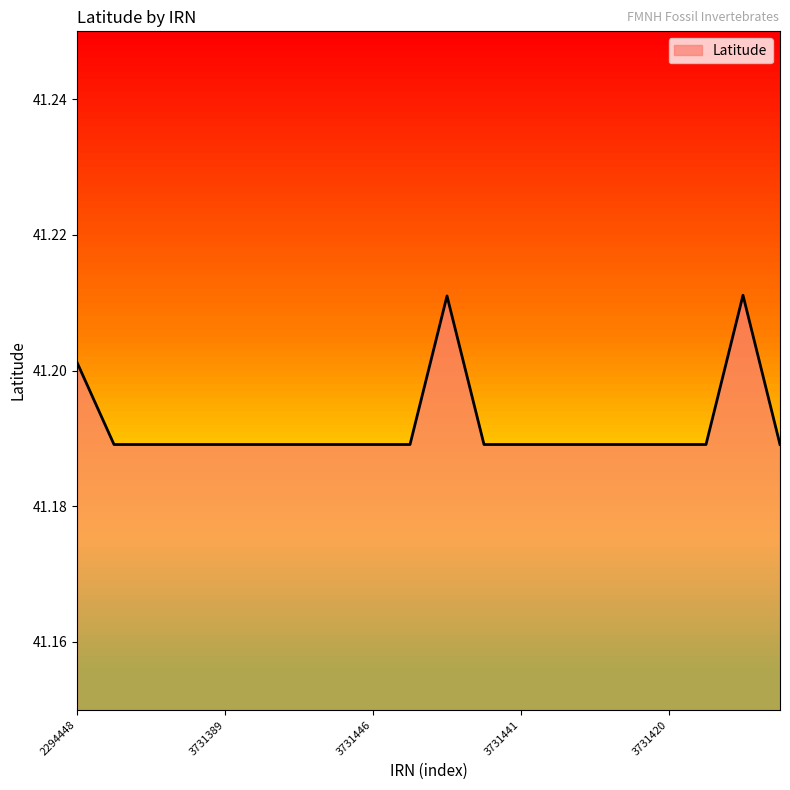

Reading left to right, transcribe all the data shown in this chart.

2294448=41.2	3731423=41.2	3731450=41.2	3731387=41.2	3731389=41.2	3731433=41.2	3731435=41.2	3731394=41.2	3731446=41.2	3731448=41.2	3731384=41.2	3731415=41.2	3731441=41.2	3731442=41.2	3731395=41.2	3731417=41.2	3731420=41.2	3731399=41.2	2254999=41.2	3731407=41.2